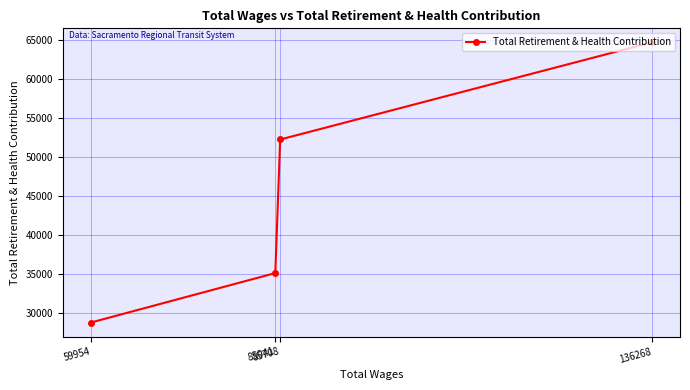

At which category does the chart reach its peak across all series?

136268